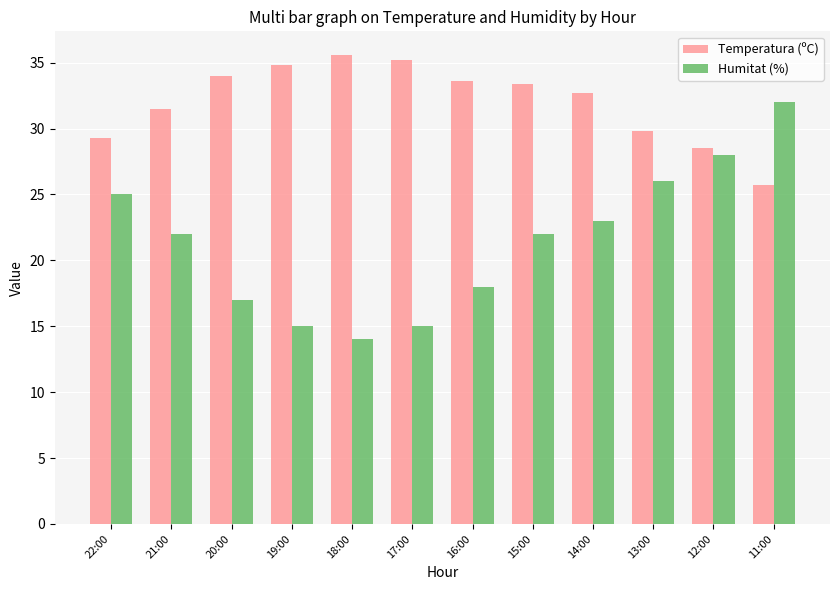

What is the value of the Temperatura (ºC) bar at the 8th from the left?

33.4